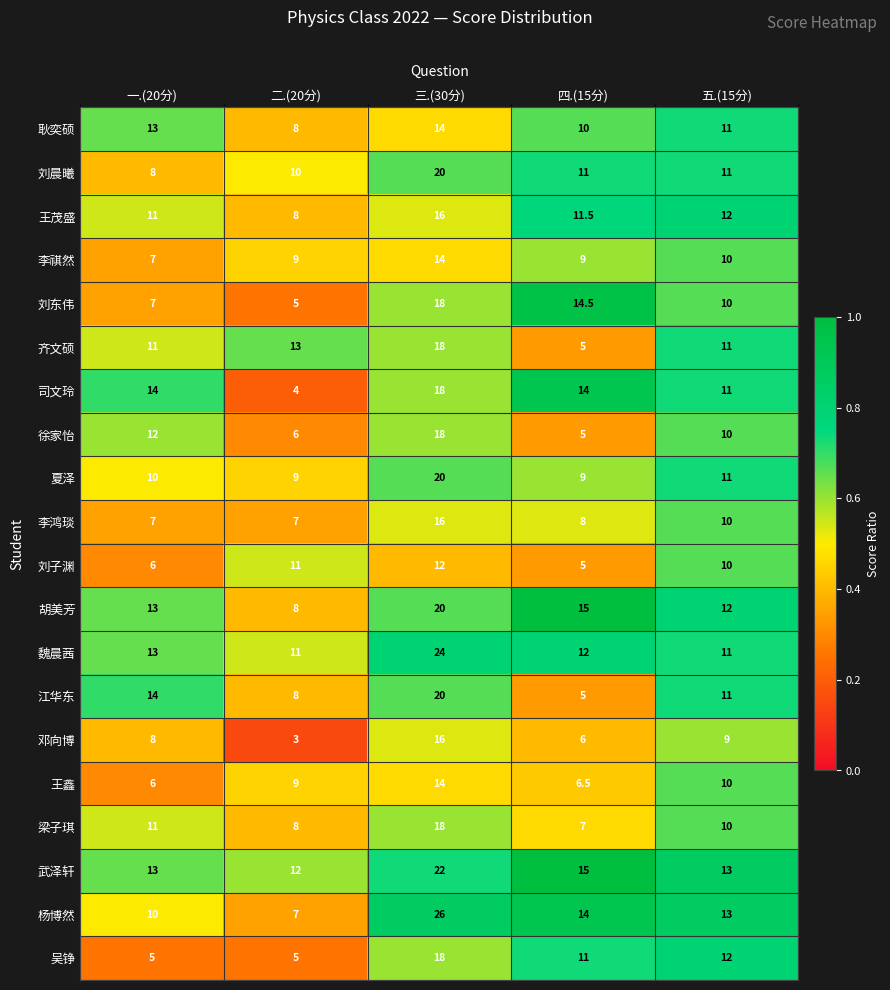

Is the value of 徐家怡 at 三.(30分) greater than the value of 耿奕硕 at 四.(15分)?

Yes